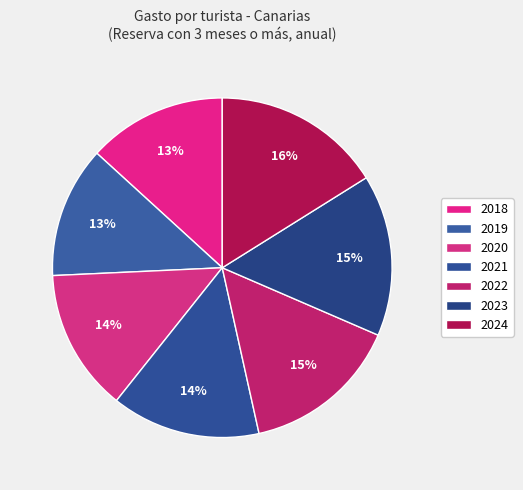

Which slice is the largest?

2024